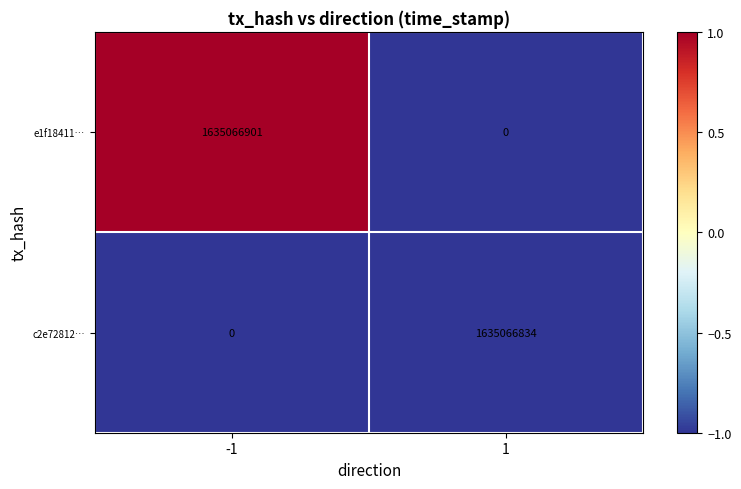

What is the greatest value displayed?

1635066901